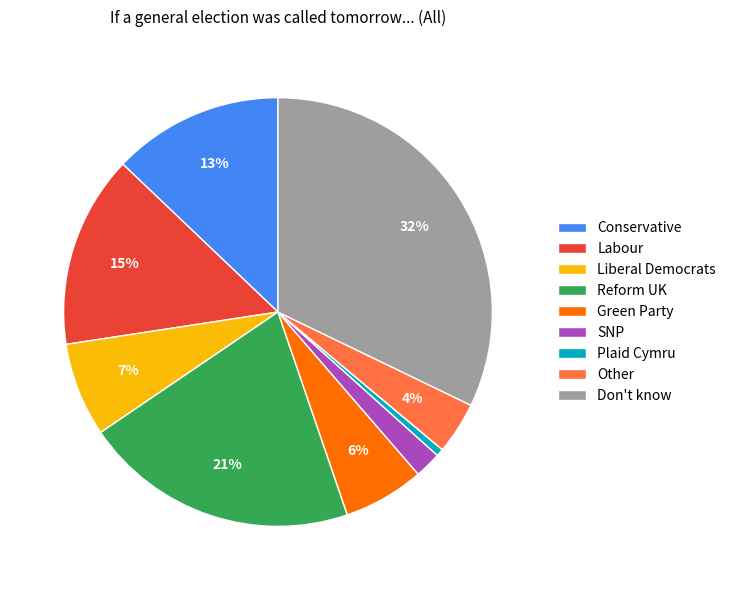

Does any single category account for the majority?

No